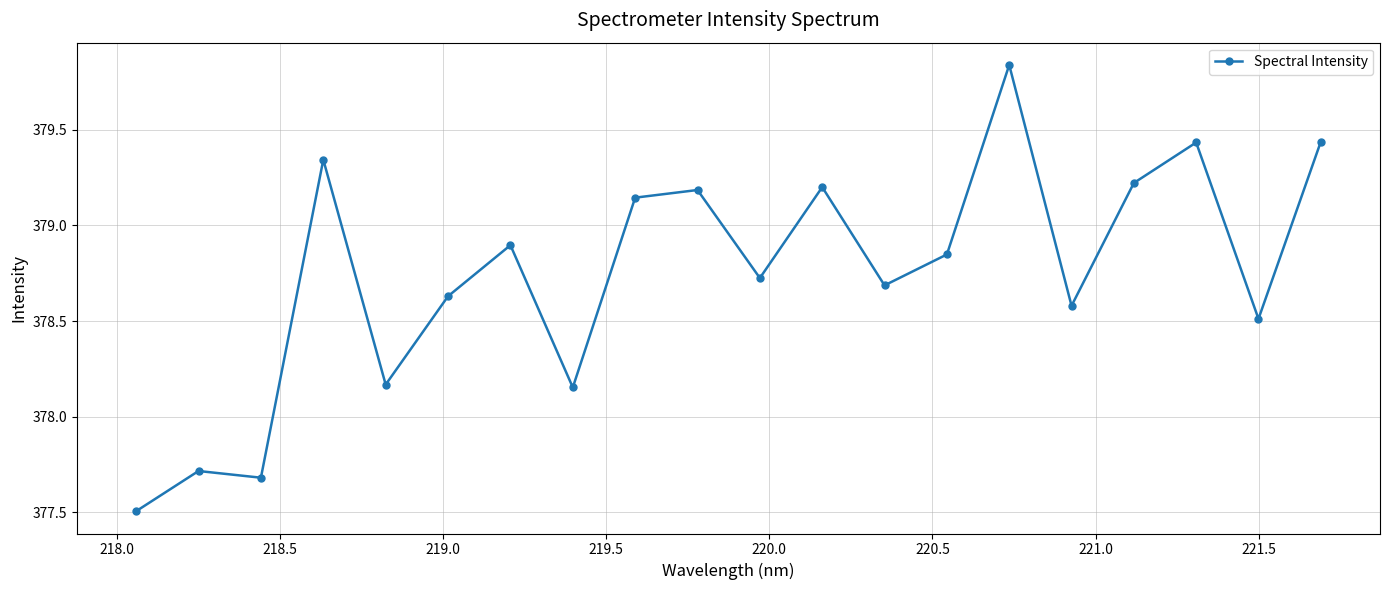

What is the average value?

378.7